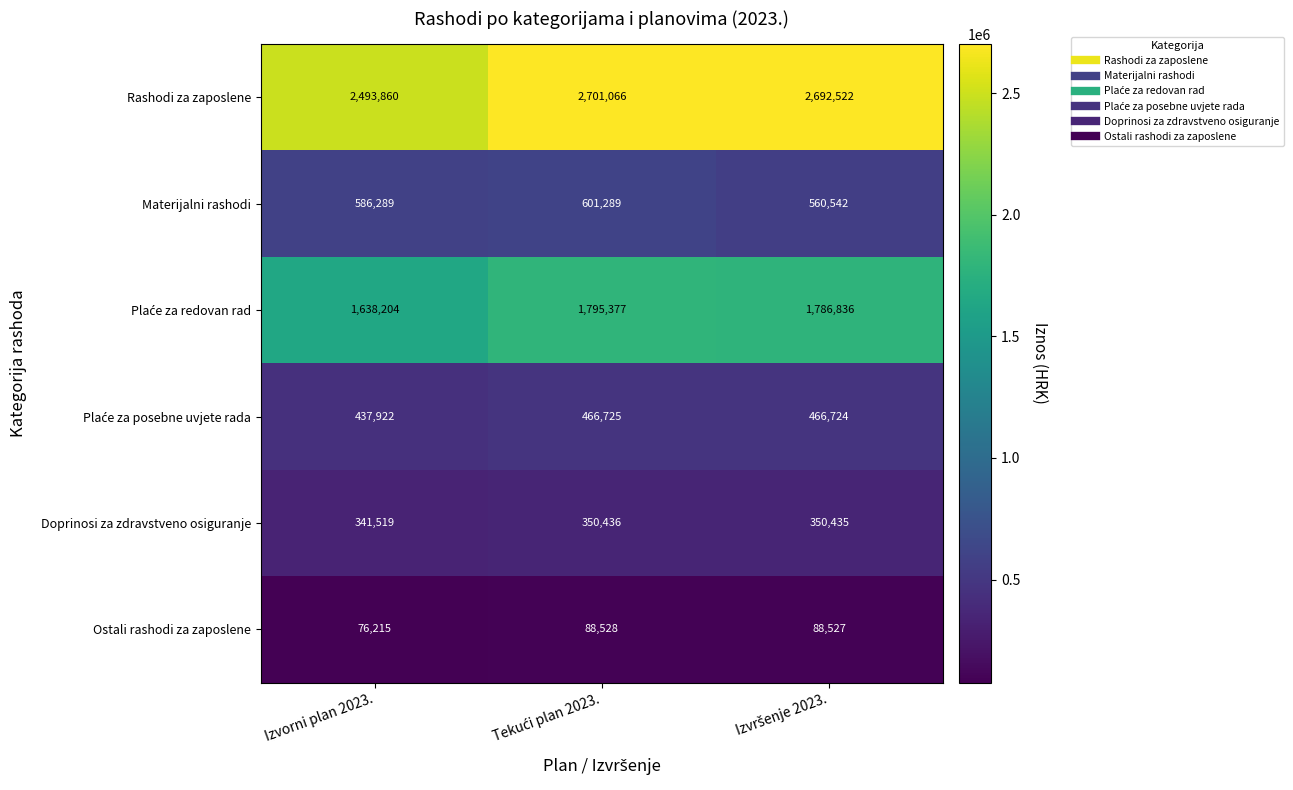

The value of Rashodi za zaposlene at Izvorni plan 2023. is 2493860. True or false?

True